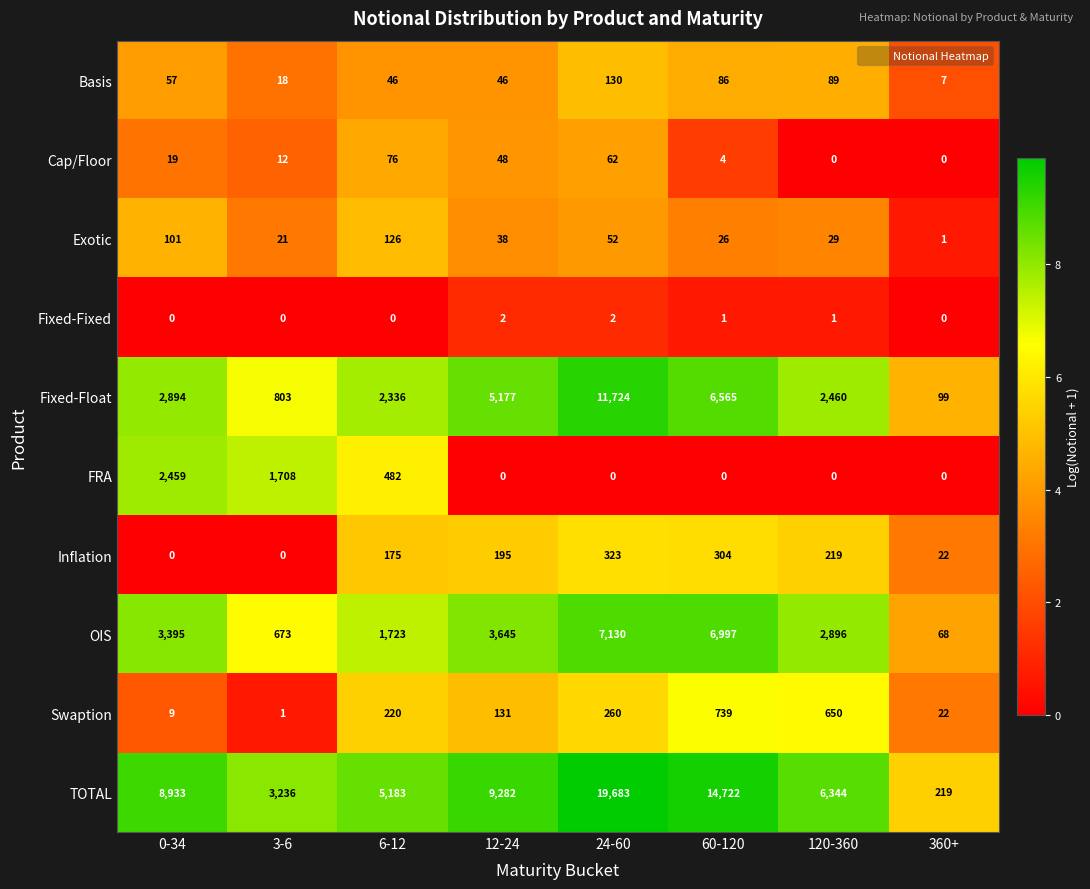

How many data points does each series have?

8